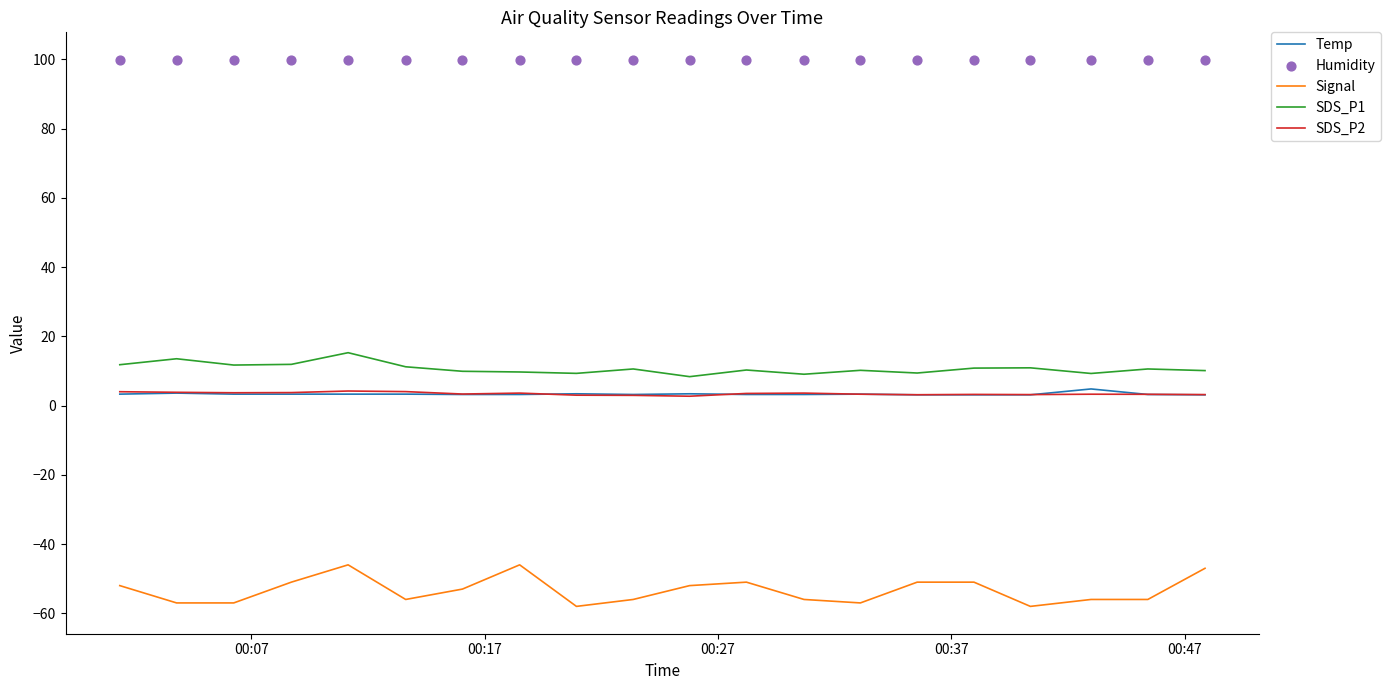

At how many categories does at least one series exceed 34?

20